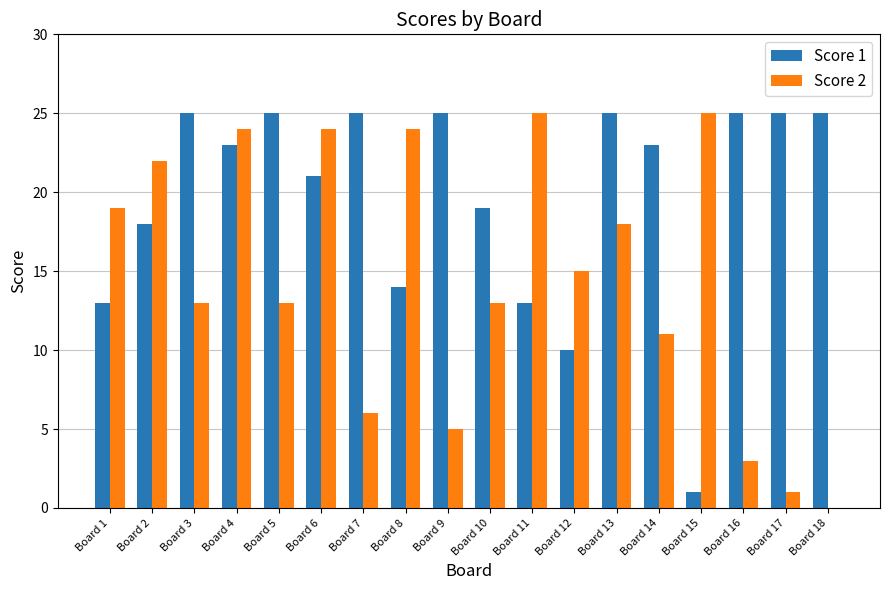

What is the maximum value for Score 2?

25